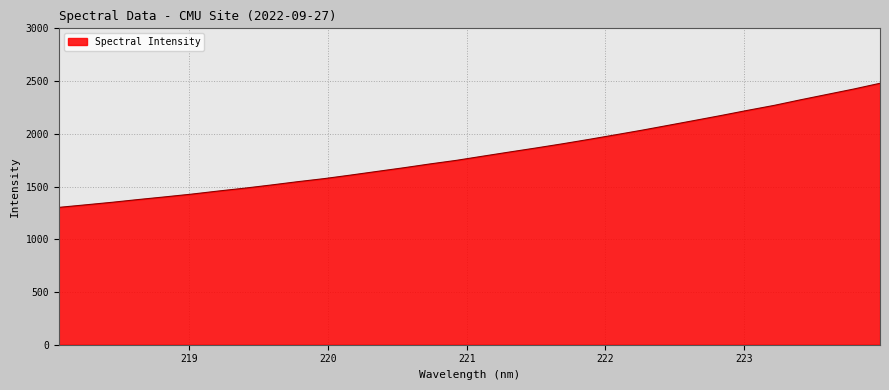

What is the sum of all values?

57978.0